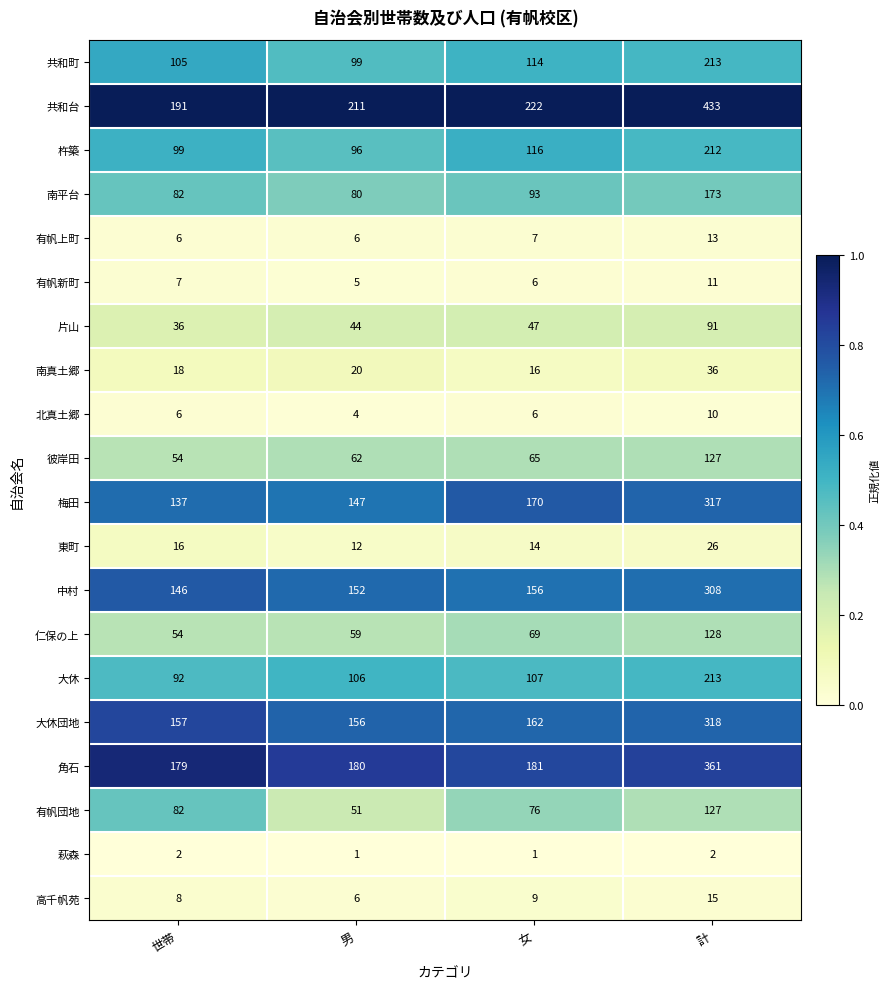

What is the total value across all series at 男?

1497